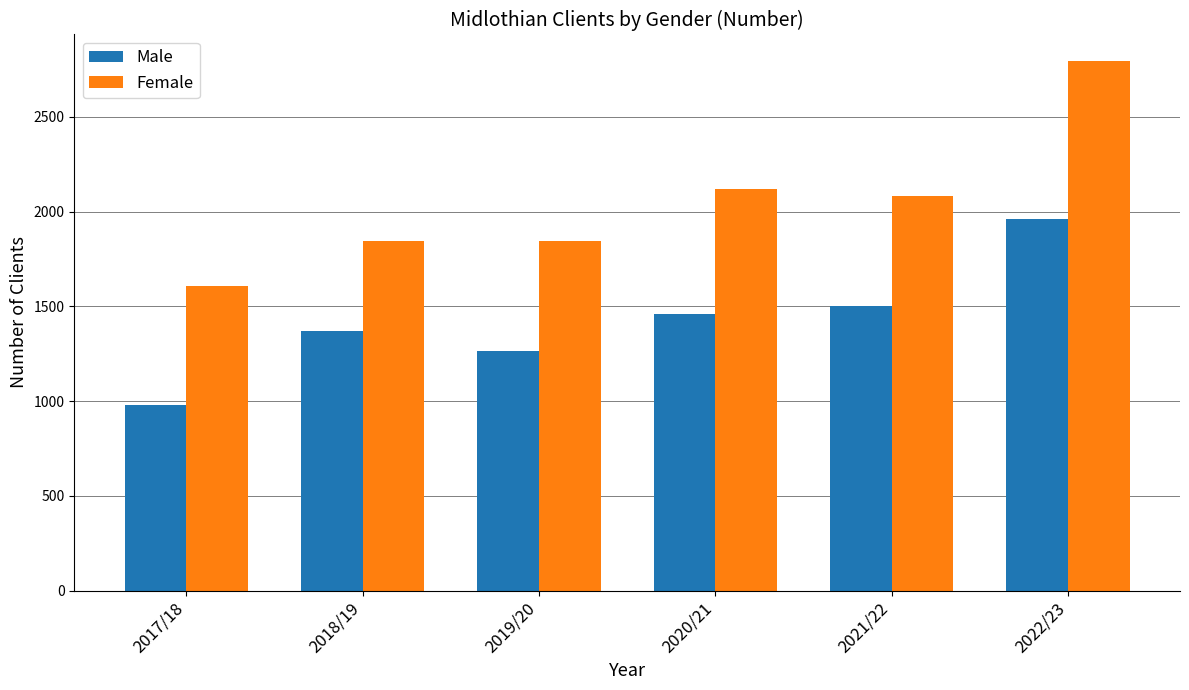

How many bars are there in each group?

2